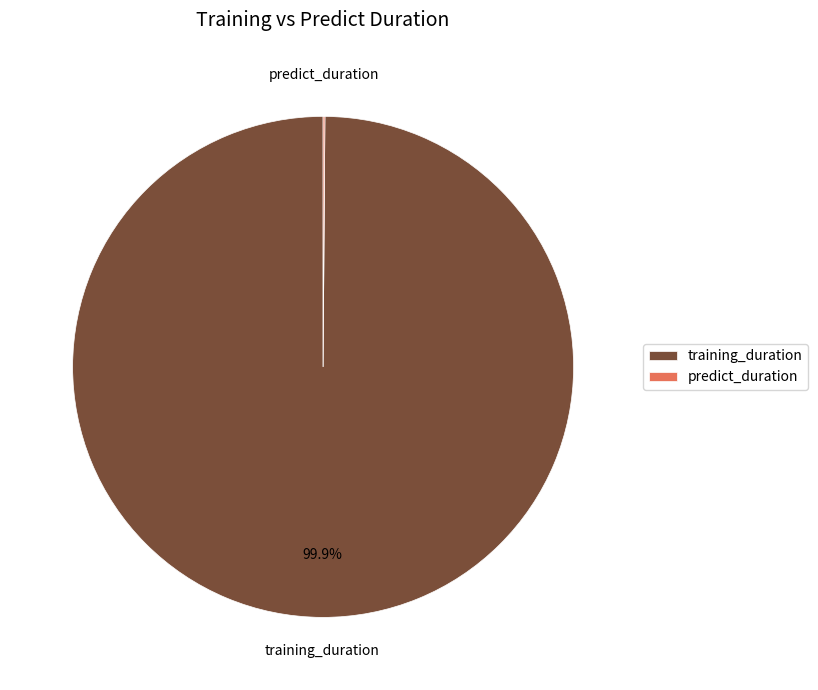

What is the largest slice in the pie chart?

training_duration